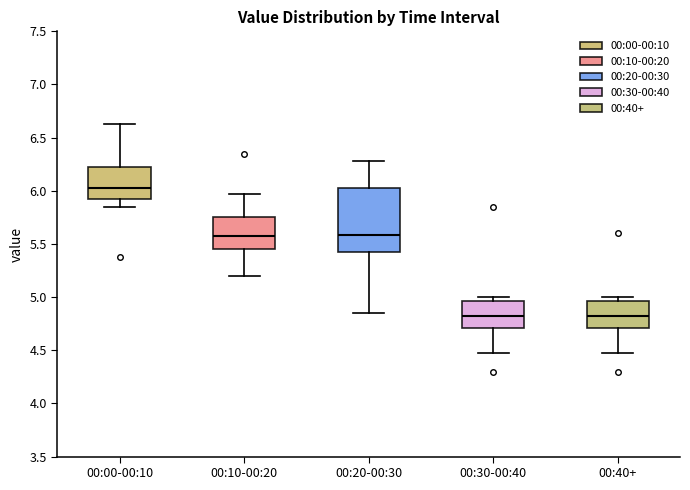

Comparing the boxes themselves (not the whiskers), which one is the tallest?

00:20-00:30